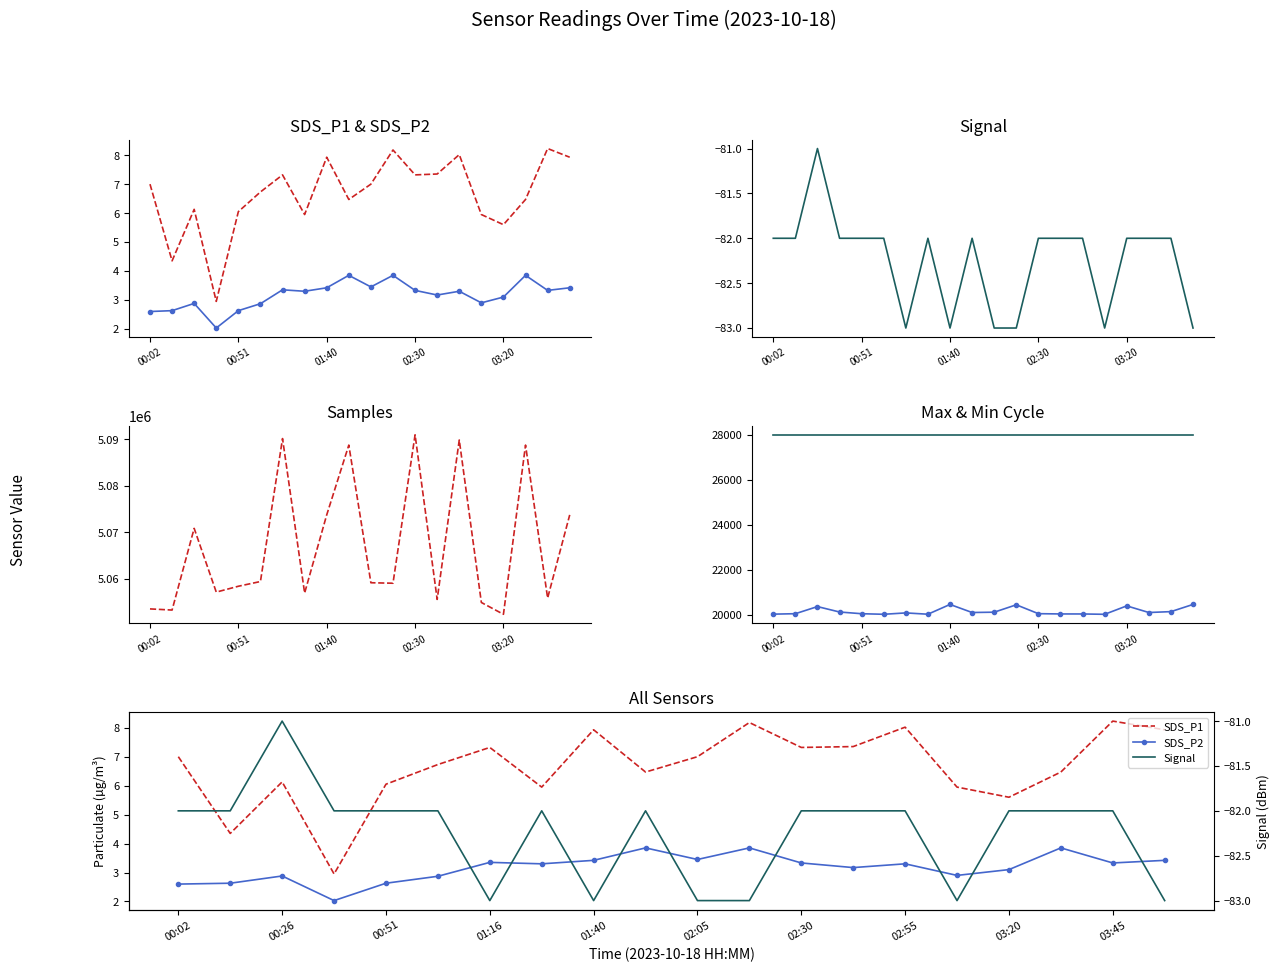

How many interior local peaks does the SDS_P2 series have?

6